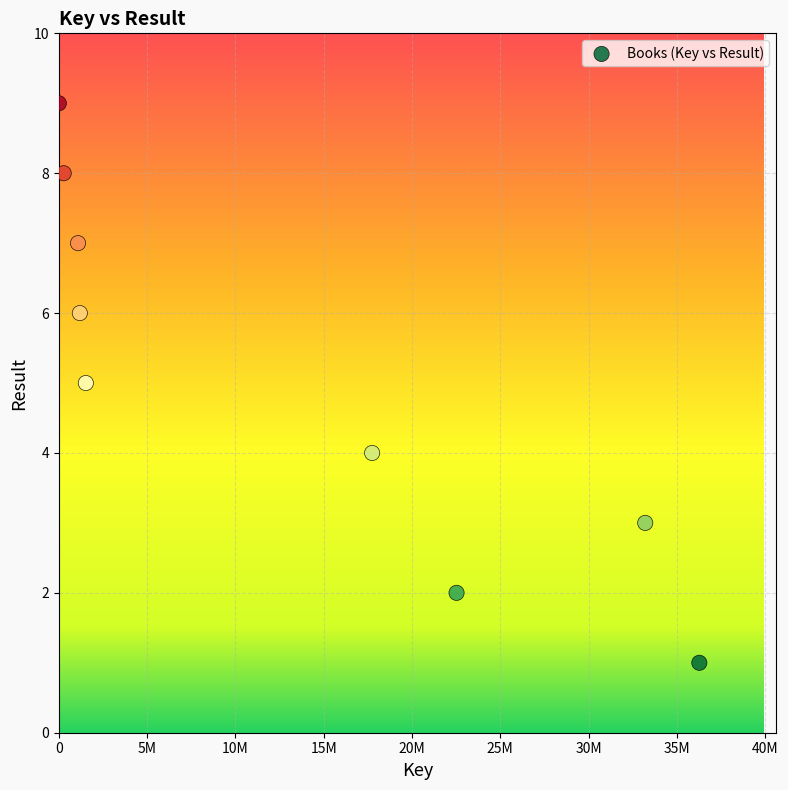

What is the range of X values (max minus min)?

36269137